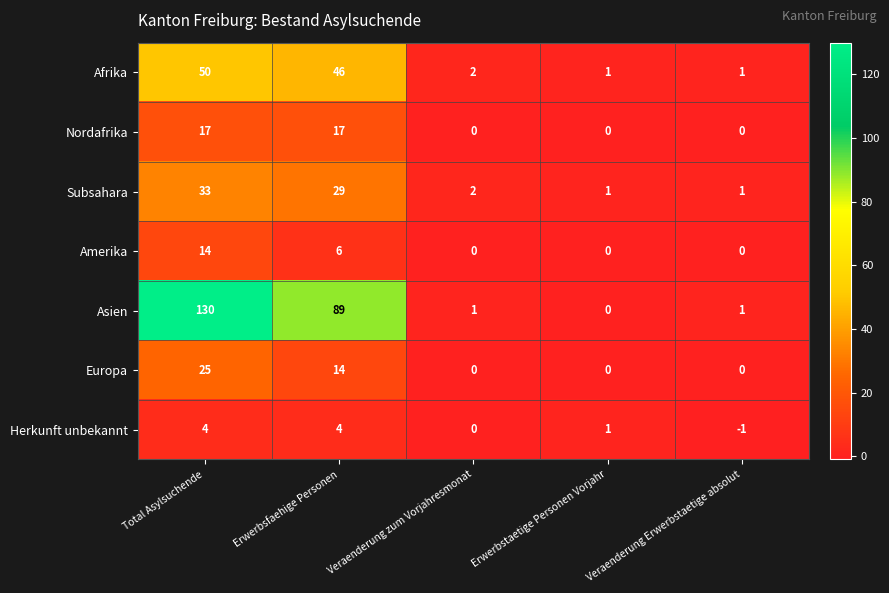

Which category has the highest value across all series?

Total Asylsuchende